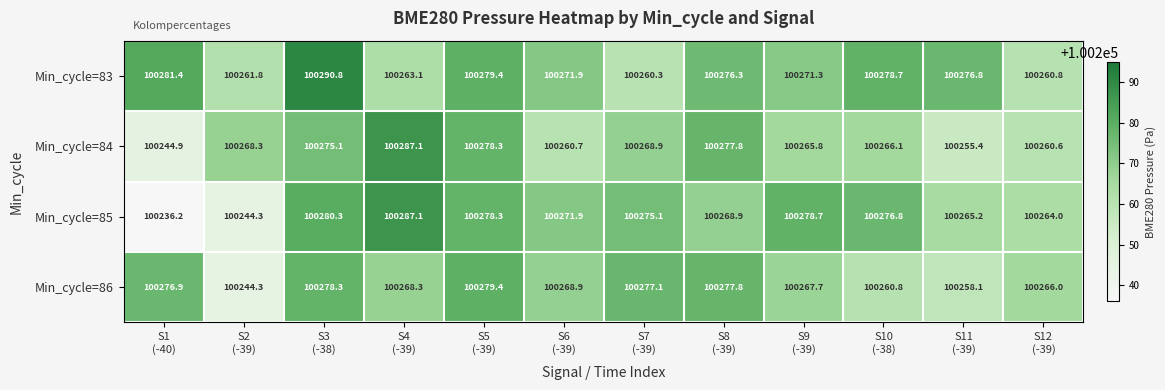

At how many categories does at least one series exceed 100278?

6